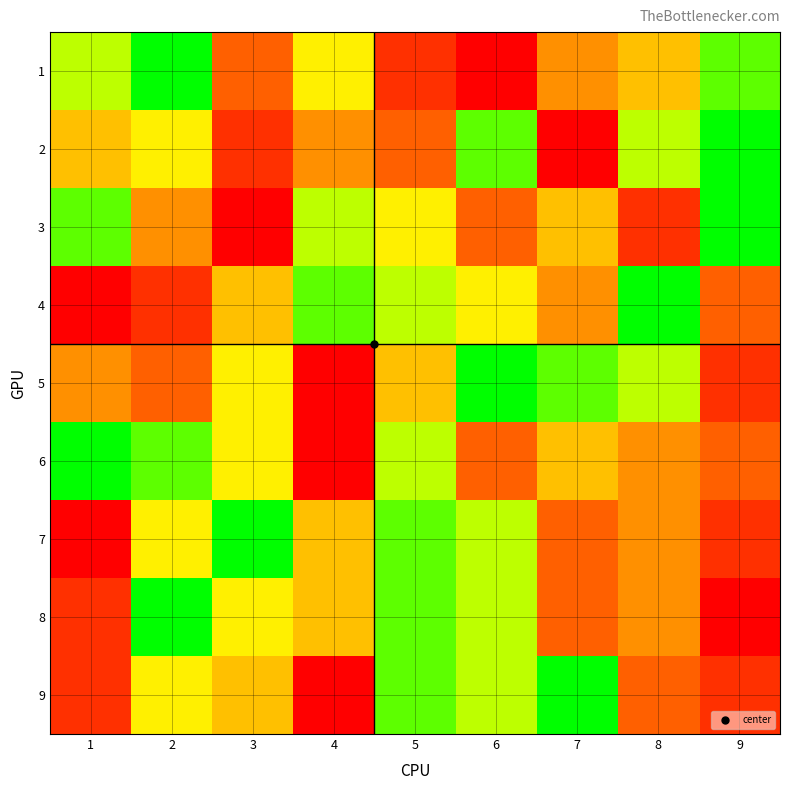

What is the total value across all series at 6?

51